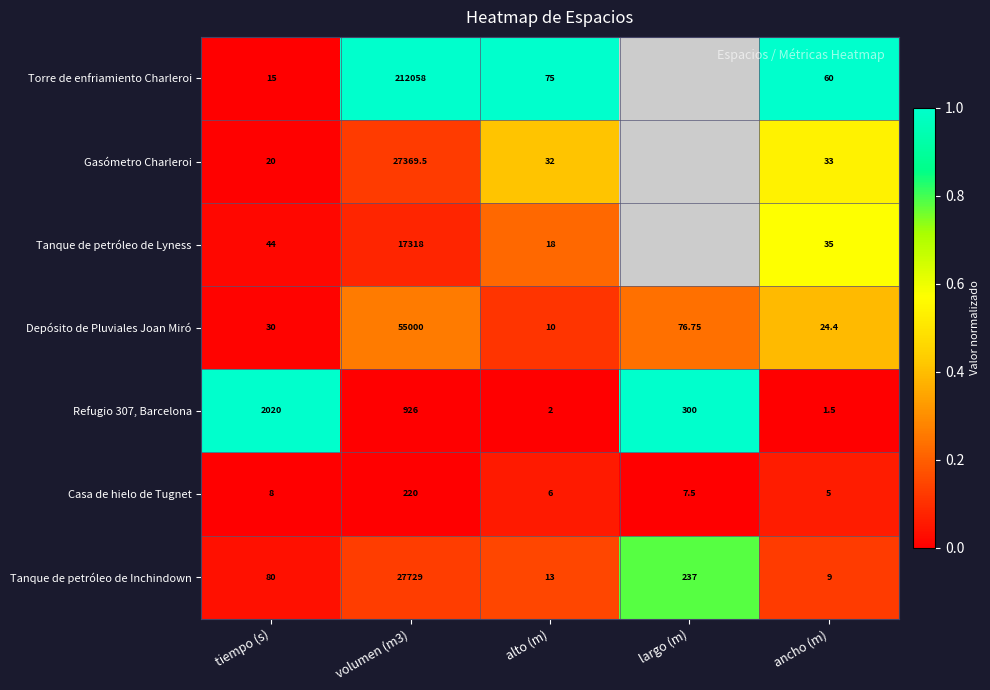

Which category has the lowest value in the Casa de hielo de Tugnet series?

ancho (m)